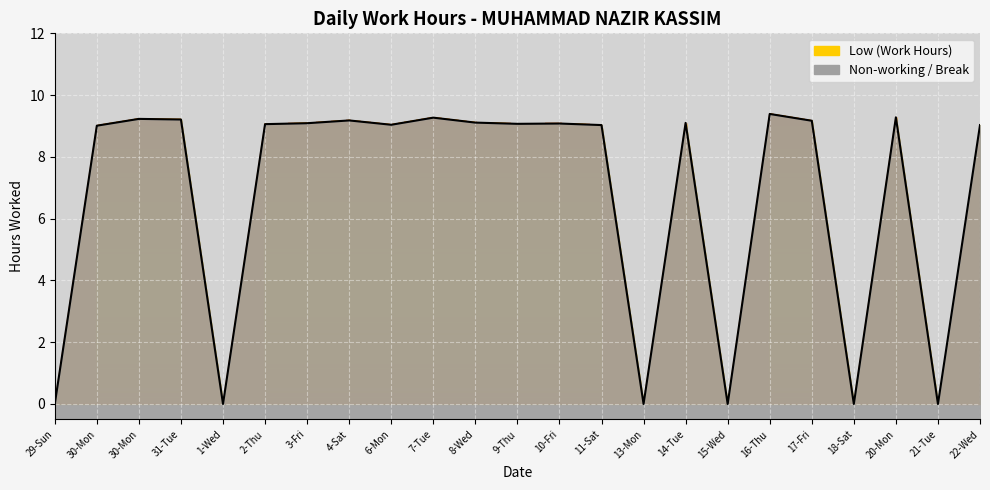

Rank the categories by value from lowest to highest.

29-Sun, 1-Wed, 13-Mon, 15-Wed, 18-Sat, 21-Tue, 30-Mon, 11-Sat, 22-Wed, 6-Mon, 2-Thu, 9-Thu, 10-Fri, 3-Fri, 14-Tue, 8-Wed, 17-Fri, 4-Sat, 31-Tue, 30-Mon, 7-Tue, 20-Mon, 16-Thu